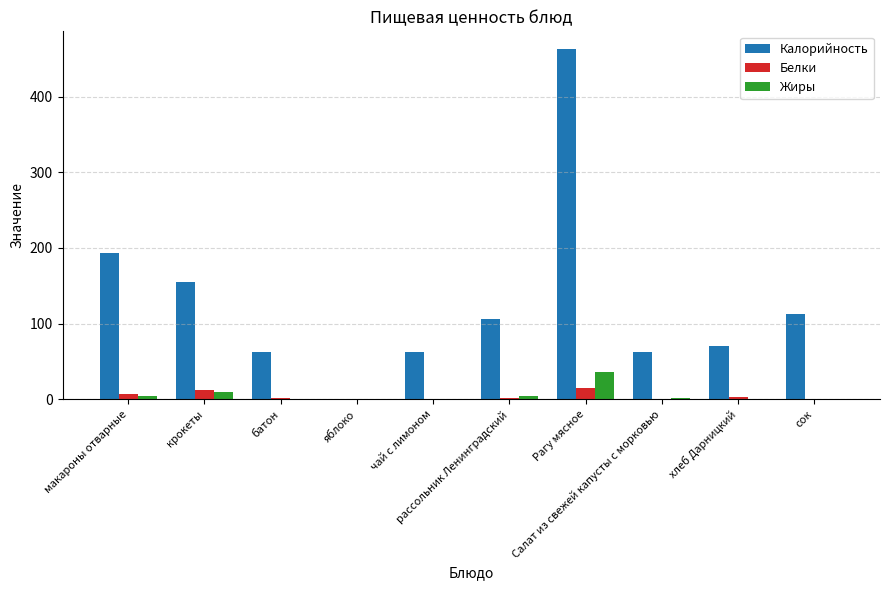

What is the average value of the Жиры series?

6